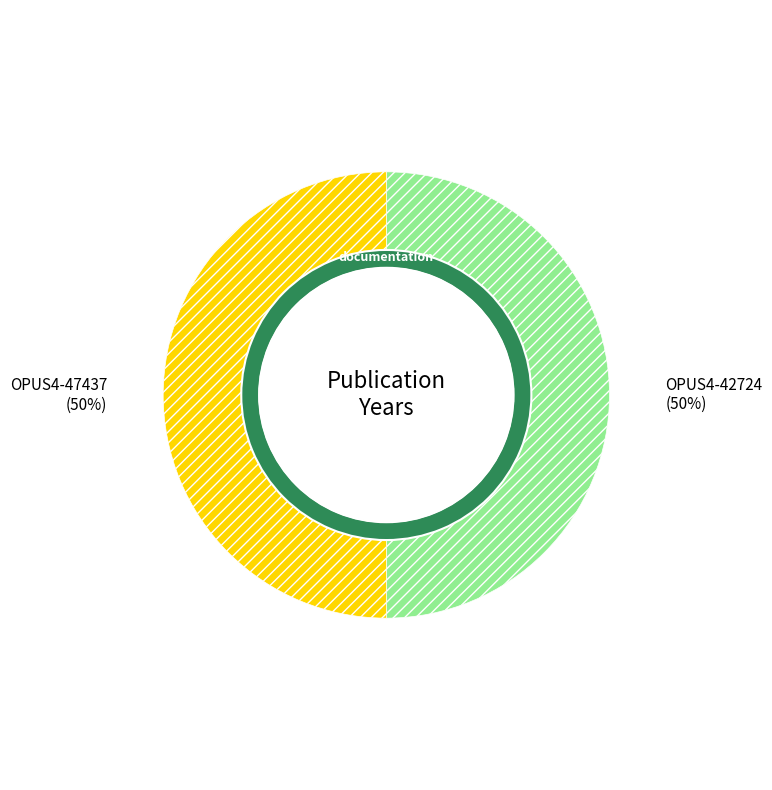

What percentage is the OPUS4-47437 slice, to the nearest percent?

50%